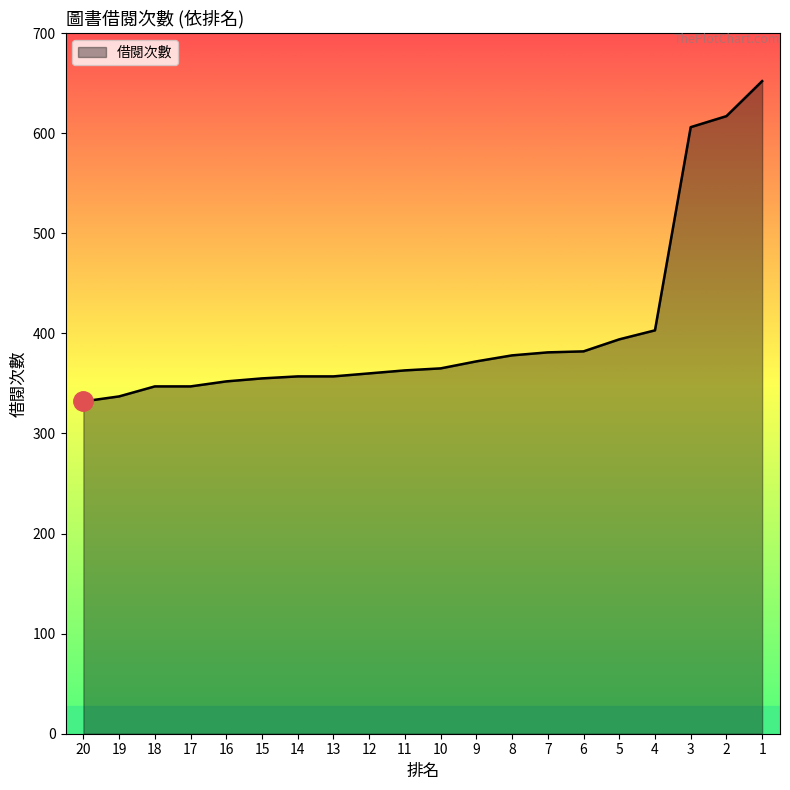

Is it true that the value at 15 is 107?

False